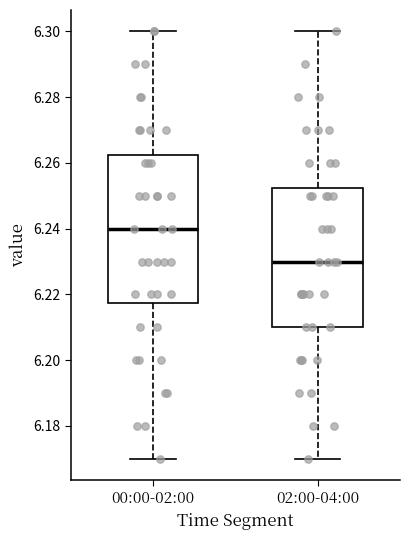

Comparing the boxes themselves (not the whiskers), which one is the tallest?

00:00-02:00